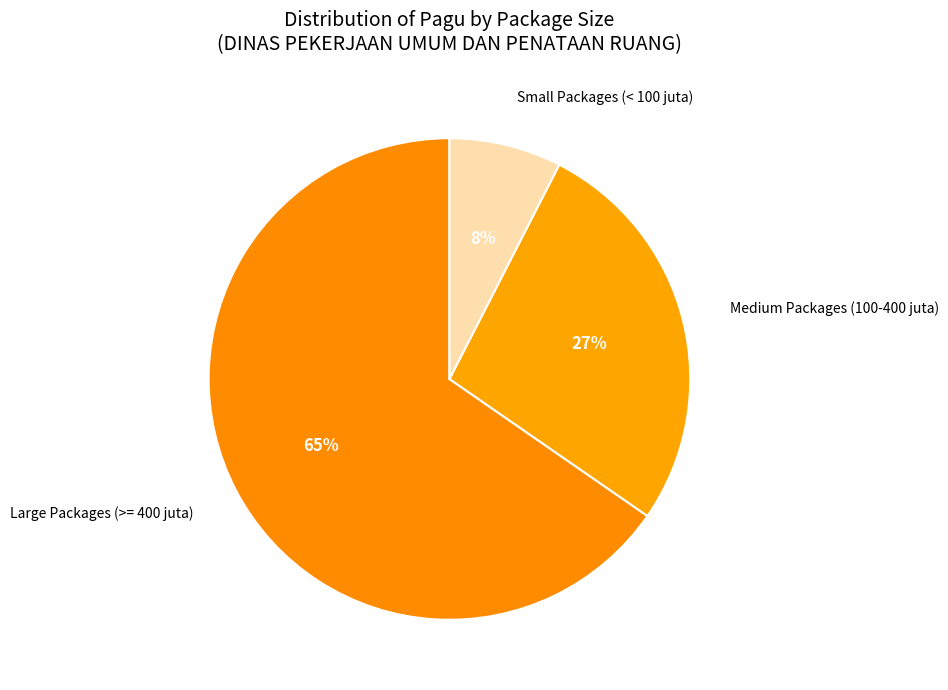

How many segments does this pie chart have?

3